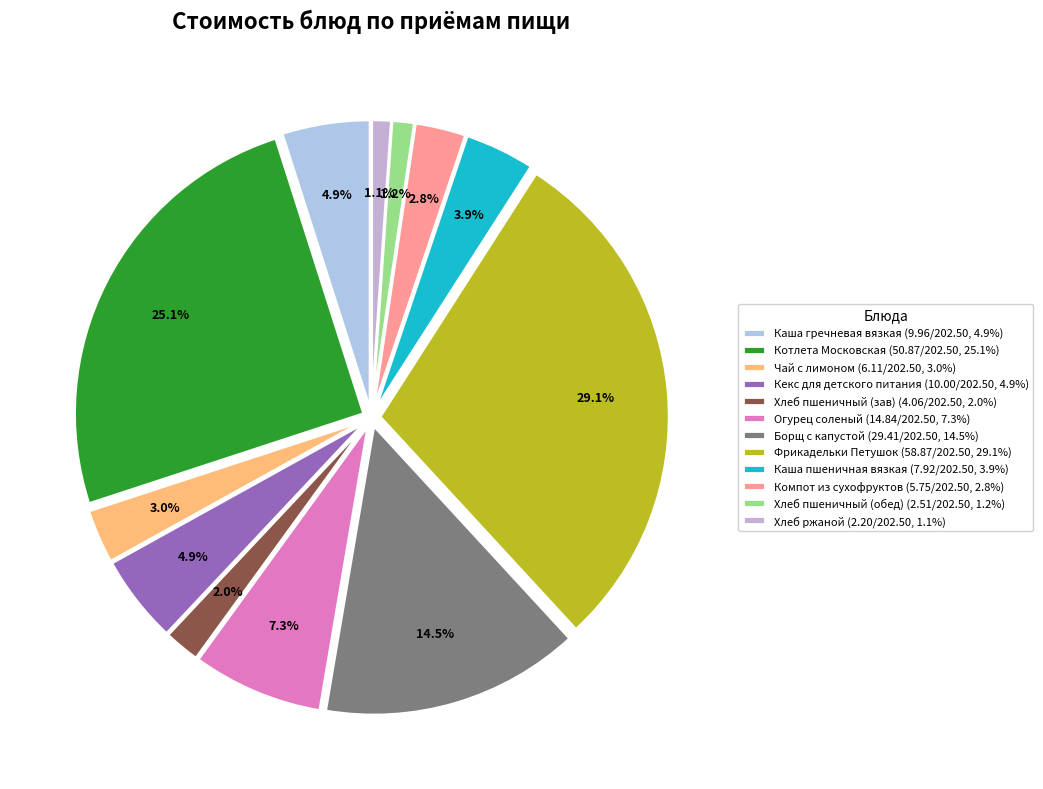

Which has a higher value, Каша пшеничная вязкая or Борщ с капустой?

Борщ с капустой